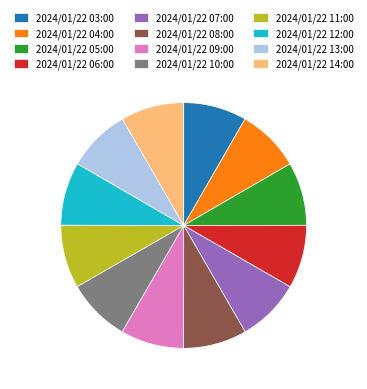

Count the number of slices in the pie.

12